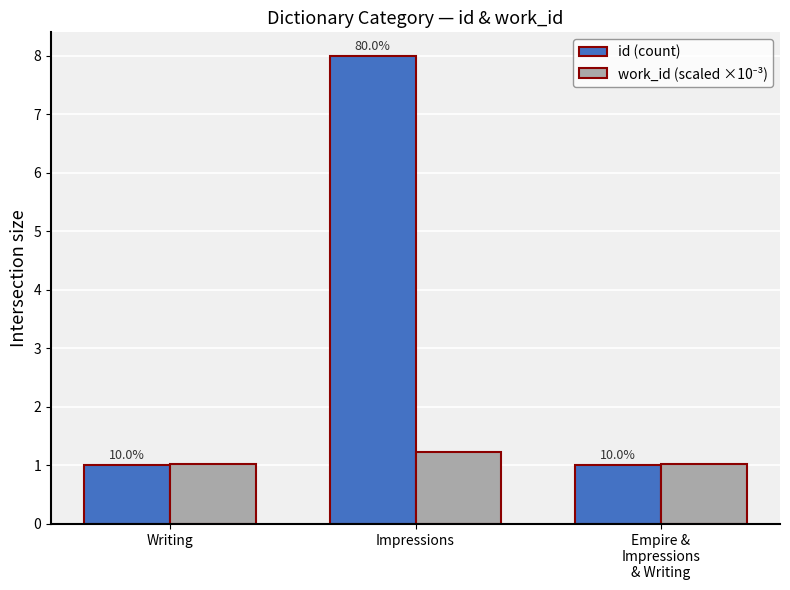

Is it true that id (count) equals 1.6 at Empire &
Impressions
& Writing?

False